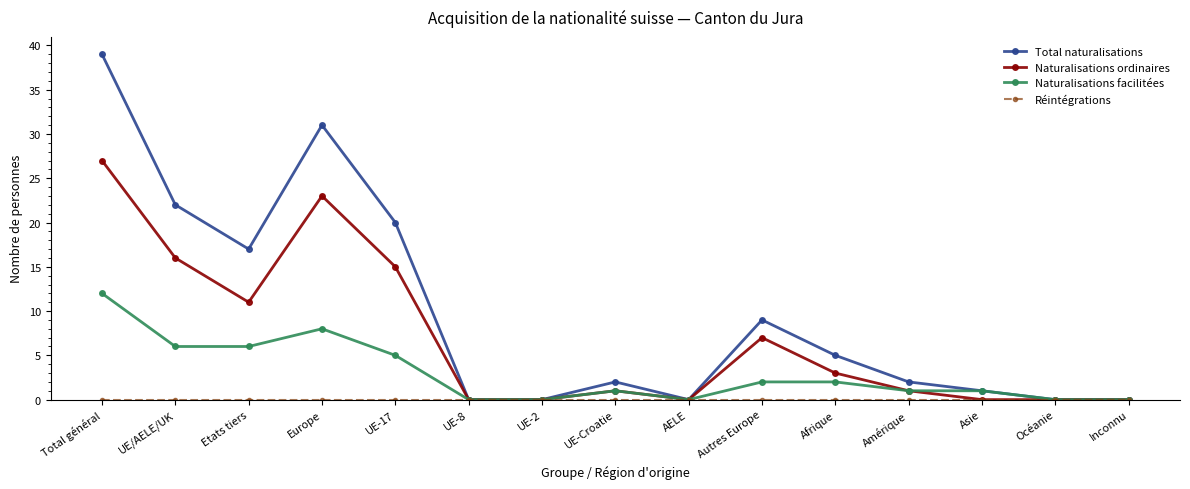

What is the total value across all series at Asie?

2